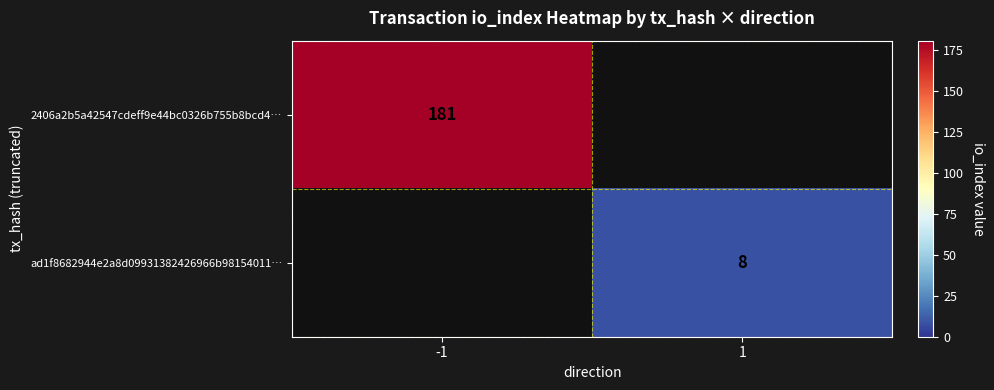

Count the number of categories in the chart.

2